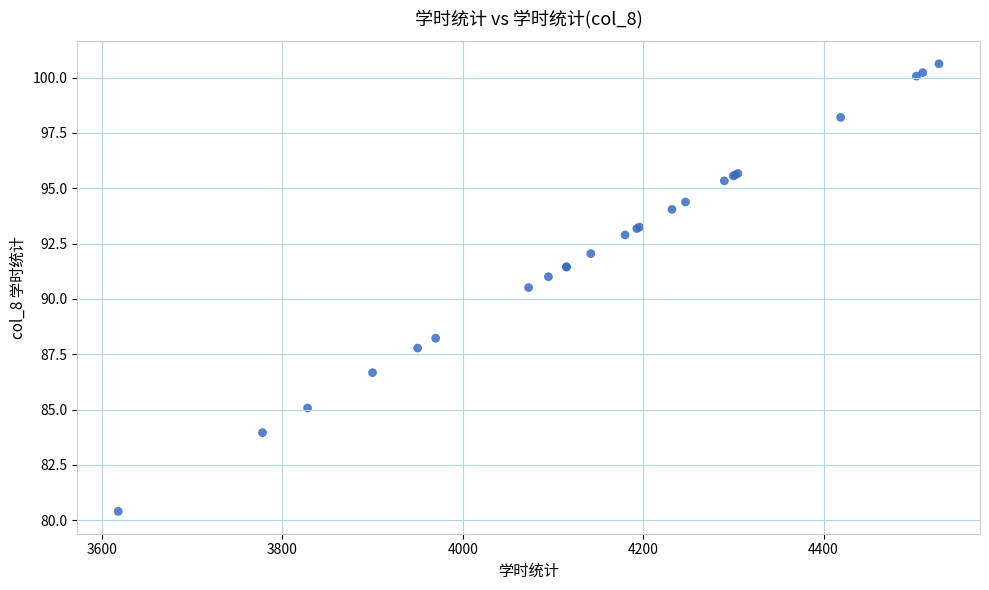

What Y value in the scatter plot is closest to 90?

90.5